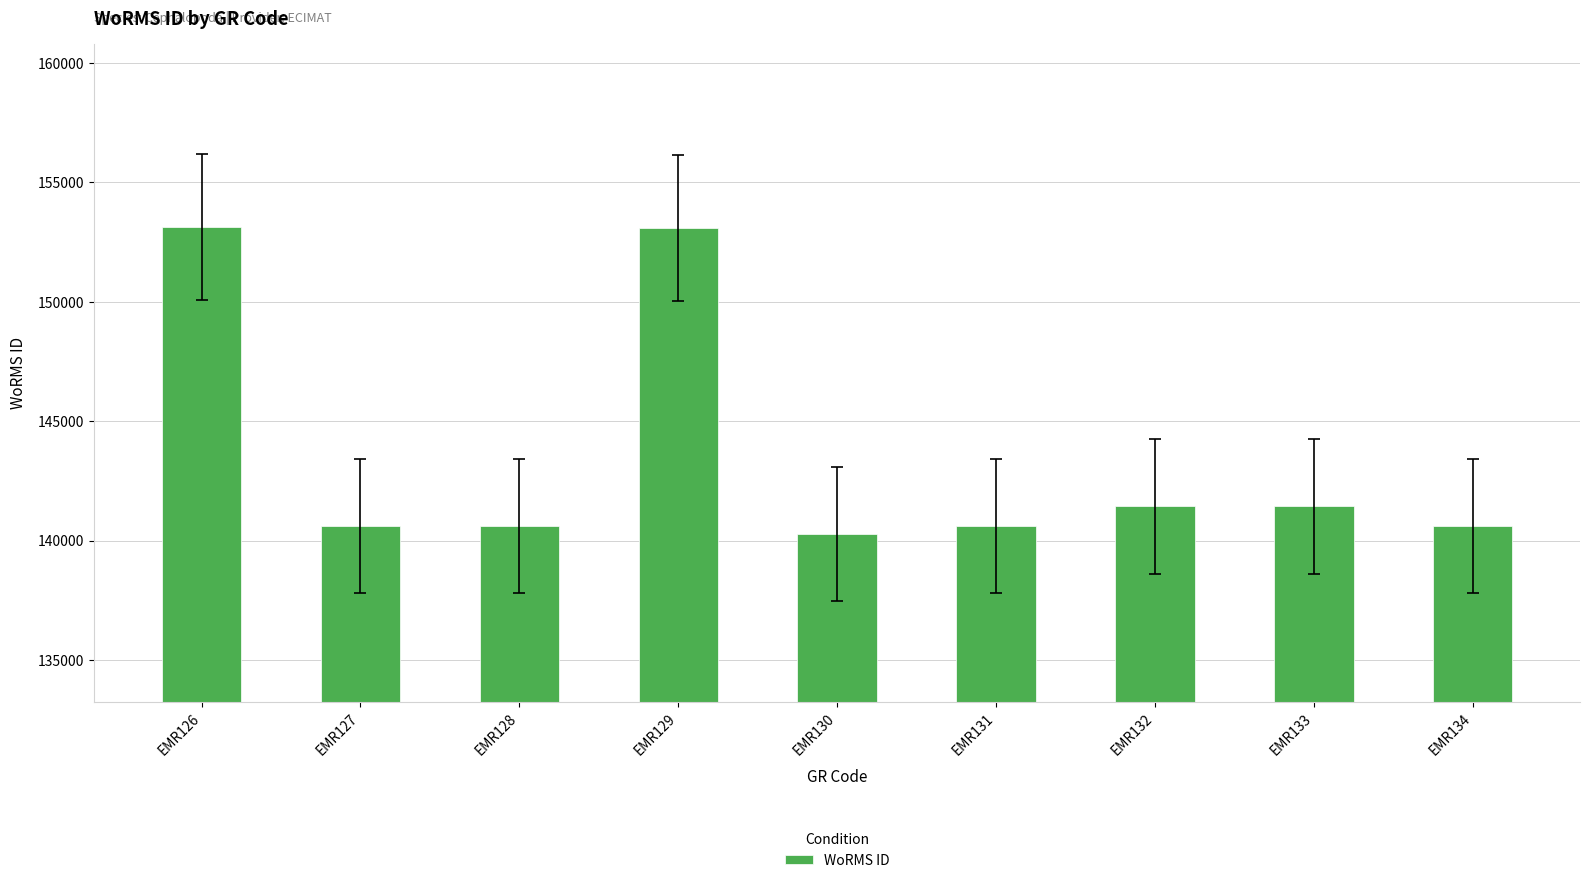

What is the sum of all values?

1291830